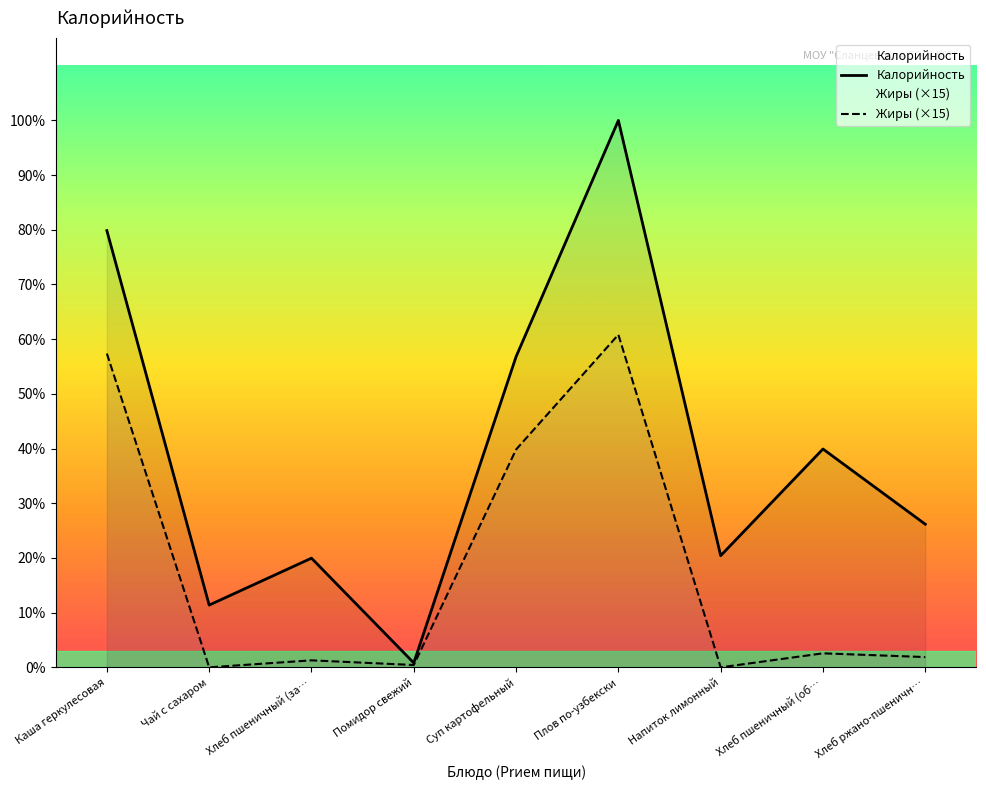

At which category does Калорийность reach its first local peak?

Хлеб пшеничный (за…